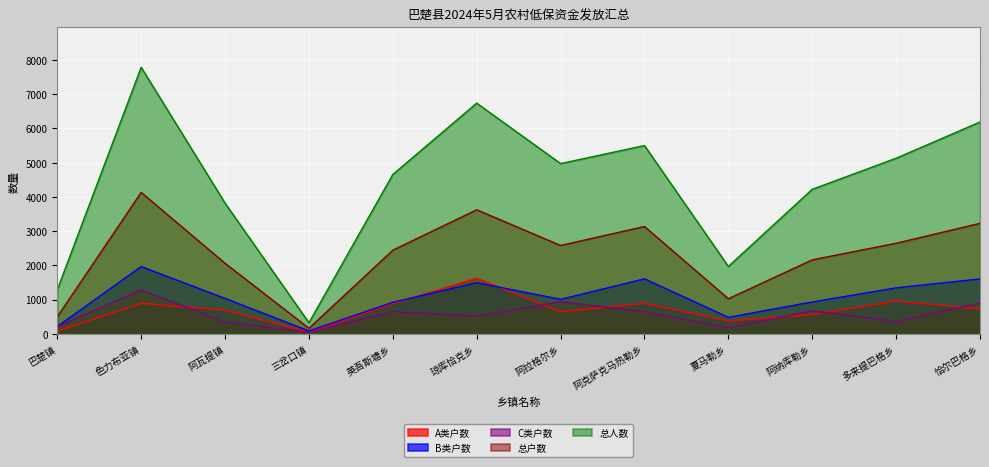

The 总户数 series shows 3565 at 英吾斯塘乡. True or false?

False